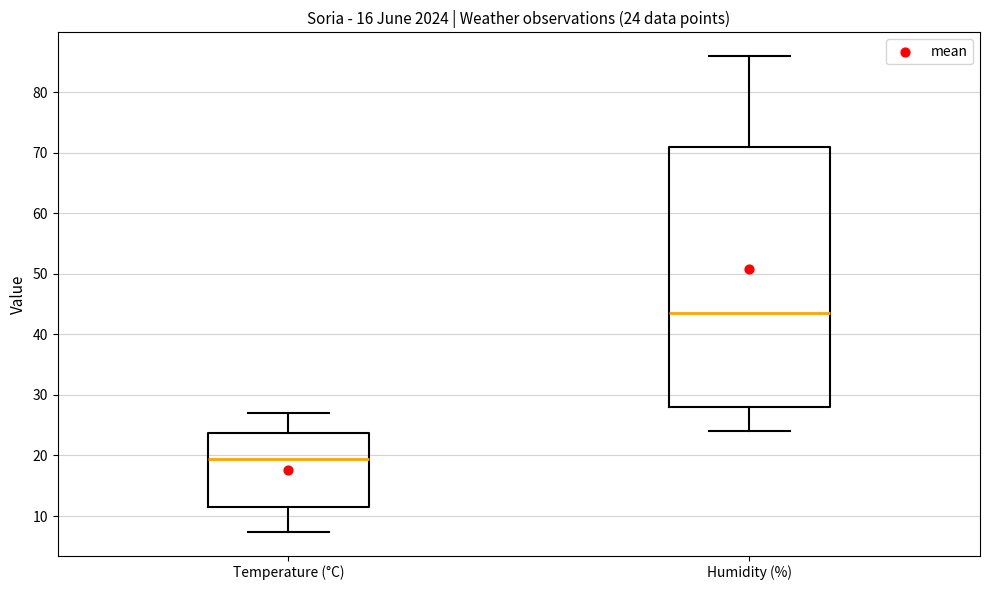

Comparing the boxes themselves (not the whiskers), which one is the tallest?

Humidity (%)